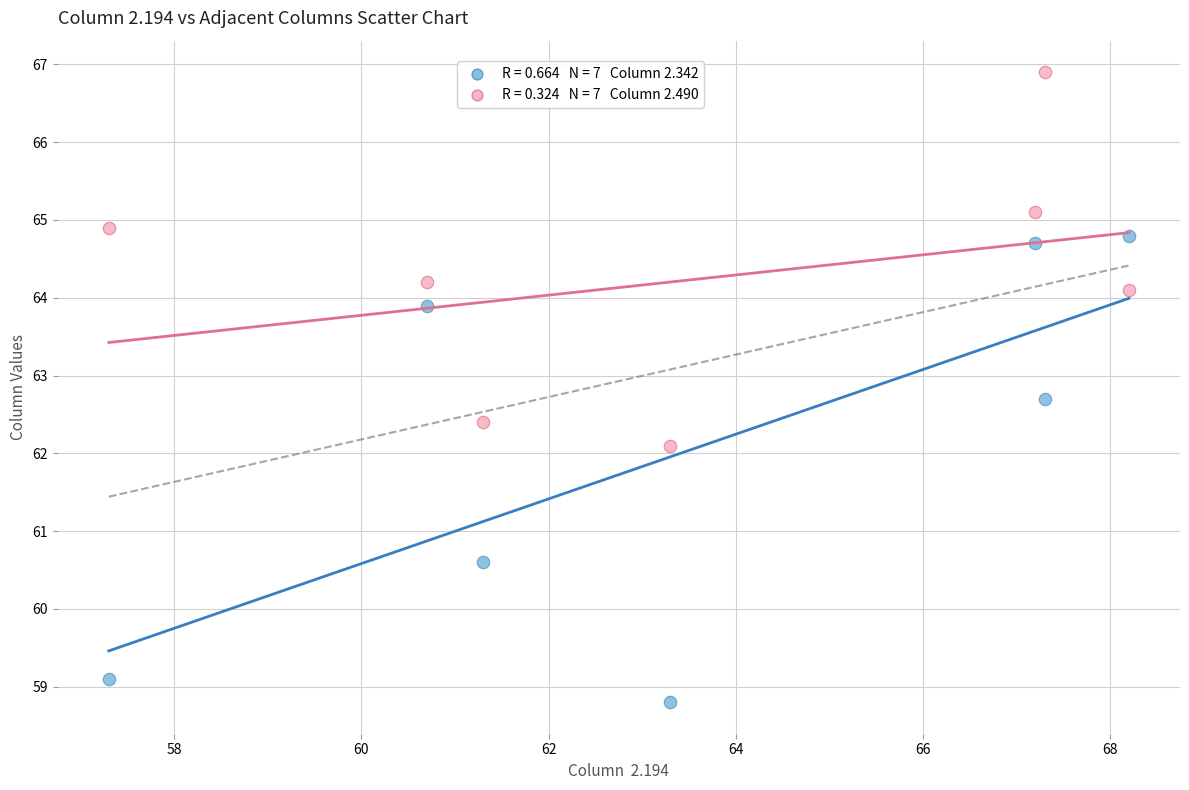

Across all data points, what is the range of Y values (max minus min)?

8.1